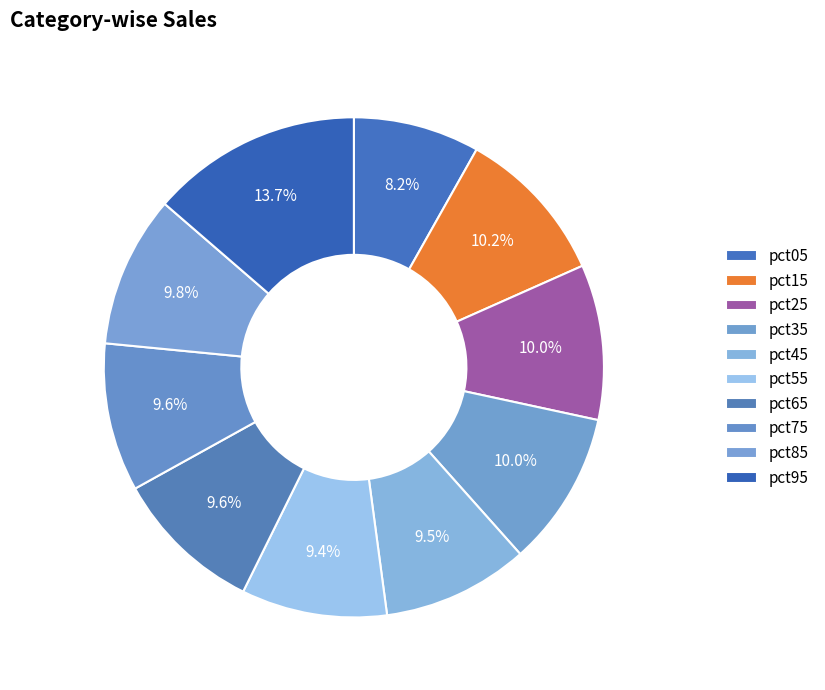

To the nearest percent, what portion does pct85 represent?

10%